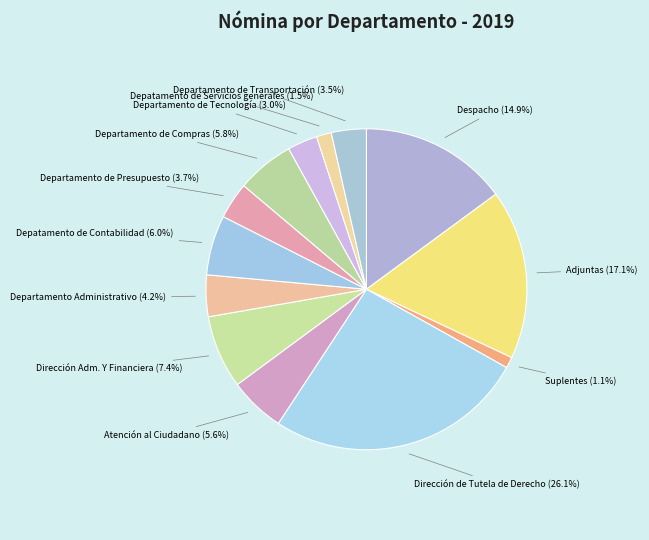

Does Atención al Ciudadano represent more than half of the total?

No